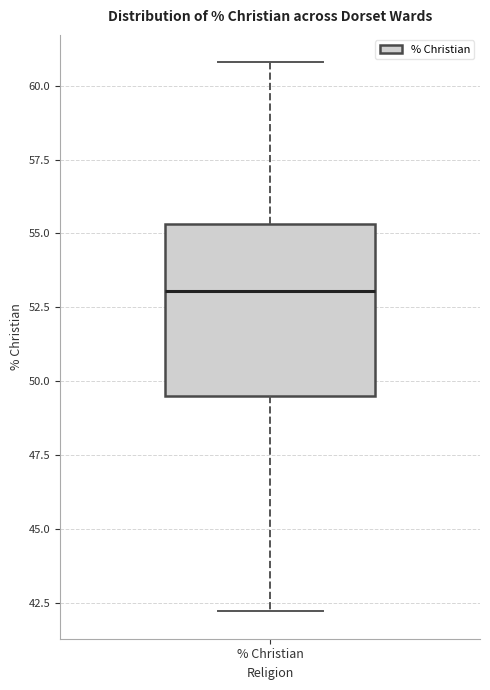

Read this box plot against the y-axis: the position of the median line, the range covered by the box, and the ends of both whiskers. The values are not printed on the chart, so give them approximately, as read against the axis.

median 53.0, box 49.5 to 55.5, whiskers 42.0 to 61.0